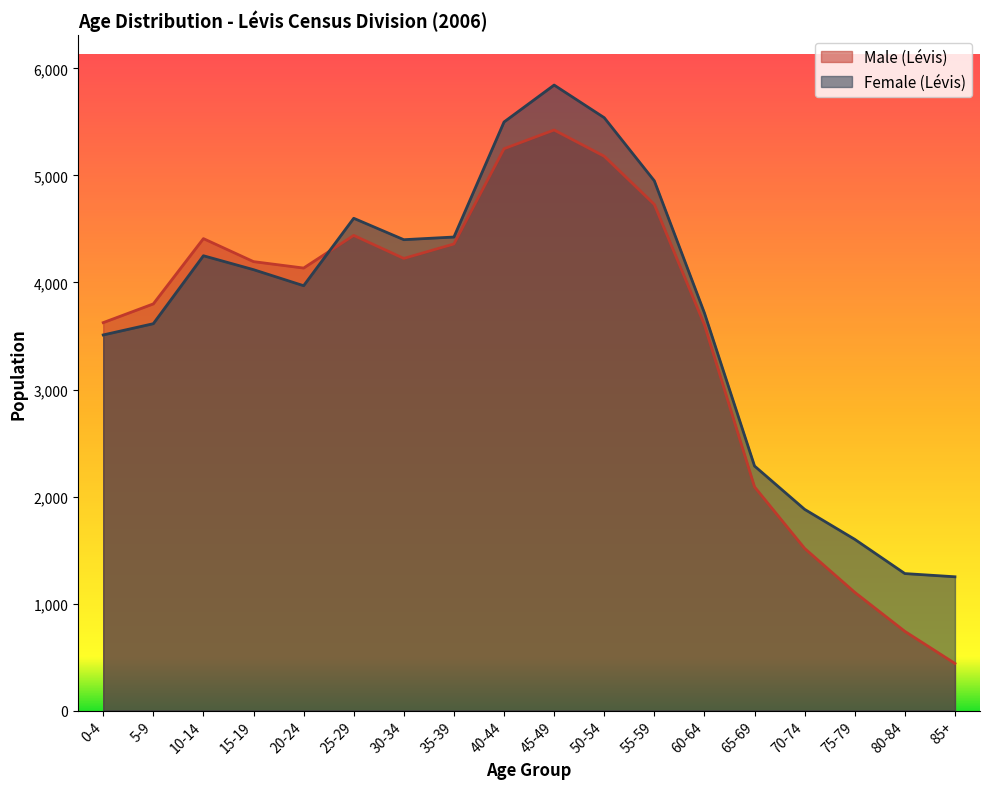

What is the sum of all Female (Lévis) values?

66735